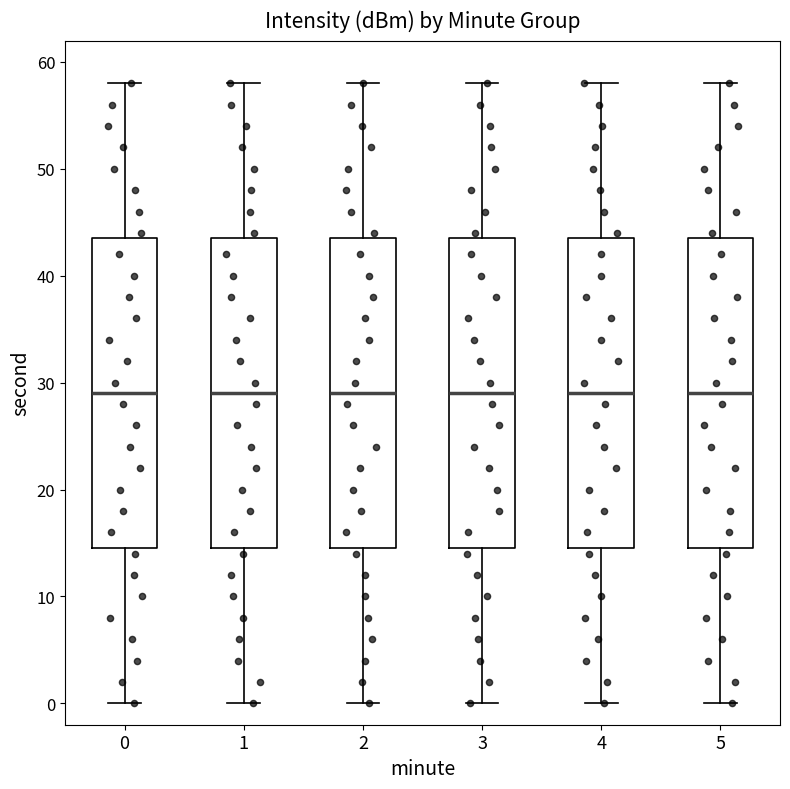

Reading left to right, read every box against the y-axis: the position of its median line, the range the box covers, and the ends of its whiskers. The values are not printed on the chart, so give them approximately, as read against the axis.

0: median 29, box 15 to 44, whiskers 0 to 58
1: median 29, box 15 to 44, whiskers 0 to 58
2: median 29, box 15 to 44, whiskers 0 to 58
3: median 29, box 15 to 44, whiskers 0 to 58
4: median 29, box 15 to 44, whiskers 0 to 58
5: median 29, box 15 to 44, whiskers 0 to 58